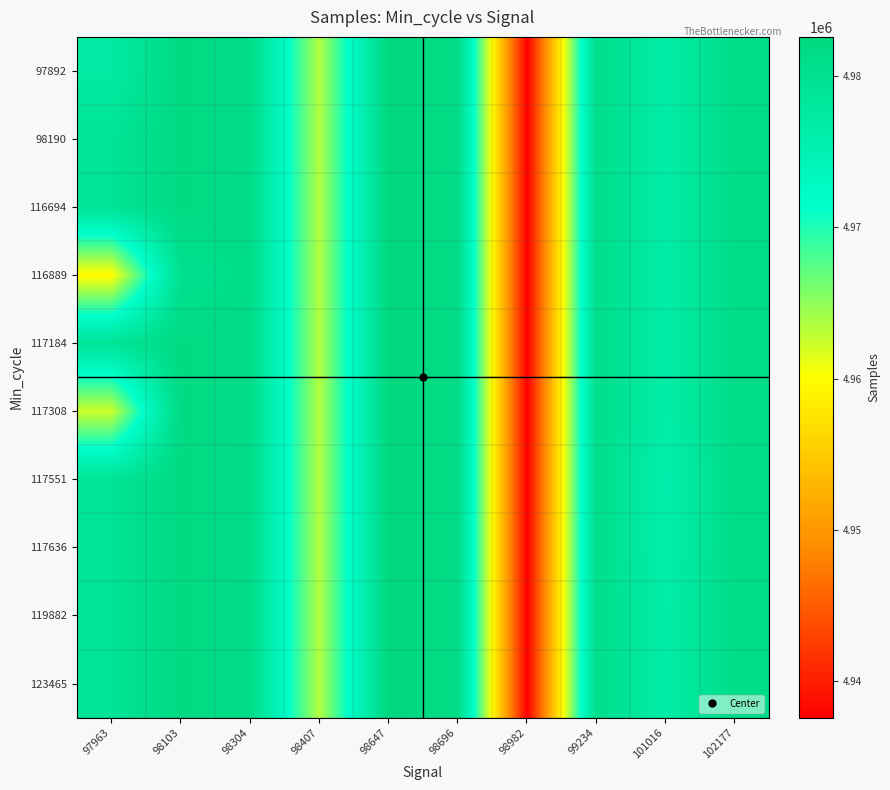

At which category is the sum across all series the highest?

98647